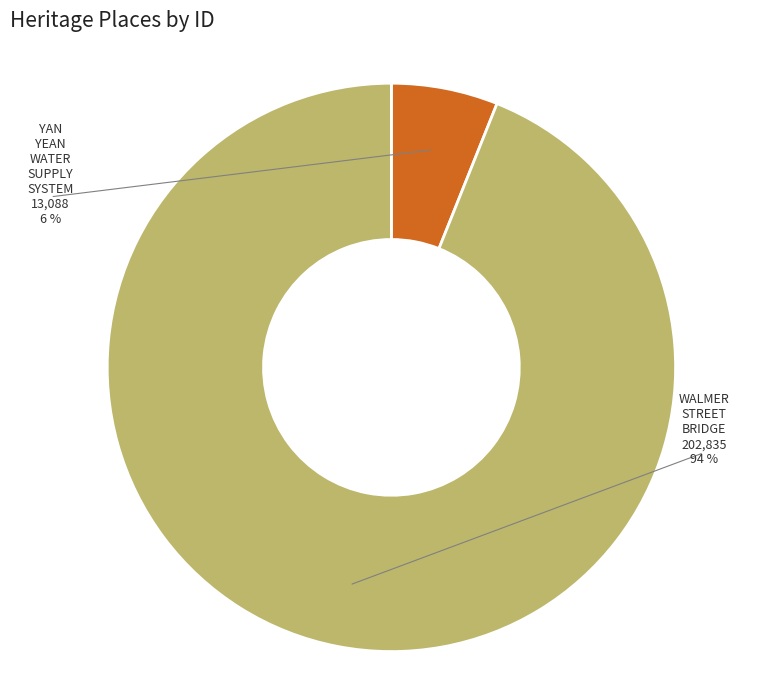

True or false: WALMER STREET BRIDGE accounts for 99% of the total.

False